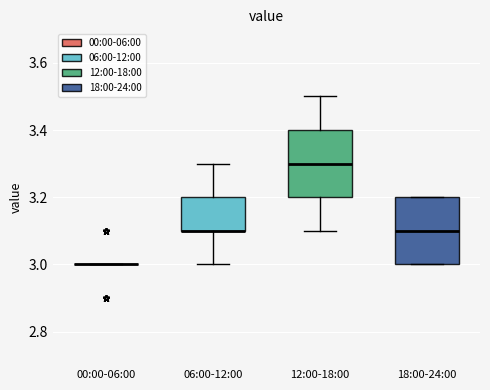

Reading left to right, read every box against the y-axis: the position of its median line, the range the box covers, and the ends of its whiskers. The values are not printed on the chart, so give them approximately, as read against the axis.

00:00-06:00: box collapsed to a line at 3.0, whiskers 3.0 to 3.0
06:00-12:00: median 3.1 (drawn on the box's lower edge), box 3.1 to 3.2, whiskers 3.0 to 3.3
12:00-18:00: median 3.3, box 3.2 to 3.4, whiskers 3.1 to 3.5
18:00-24:00: median 3.1, box 3.0 to 3.2, whiskers 3.0 to 3.2